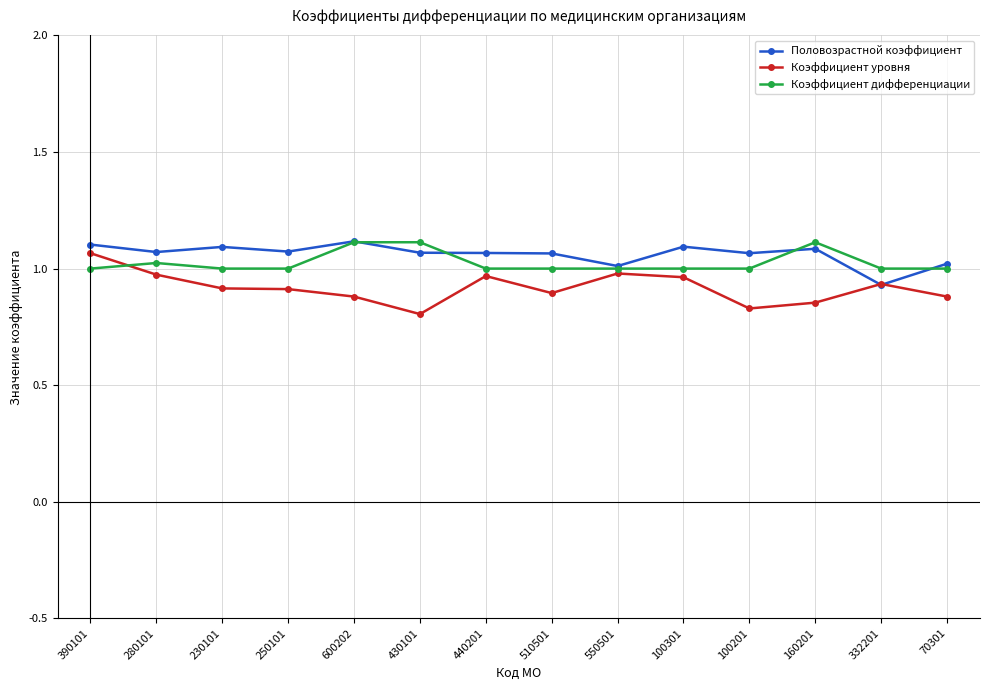

What is the label of the 12th point from the right?

230101